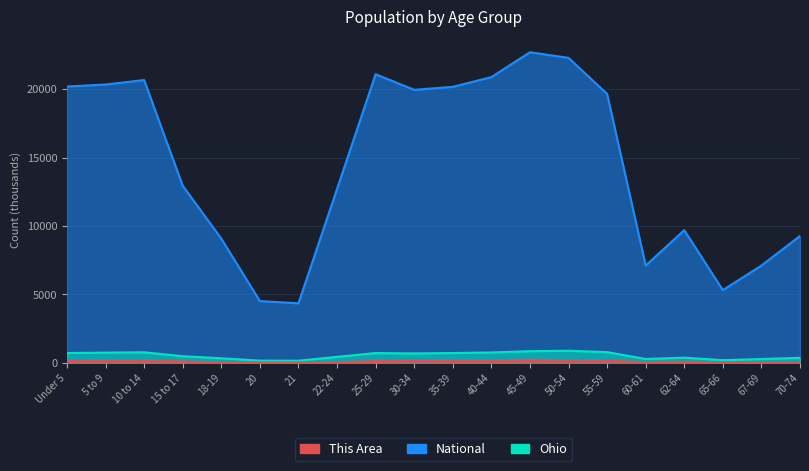

The This Area series shows 57.0 at 18-19. True or false?

True